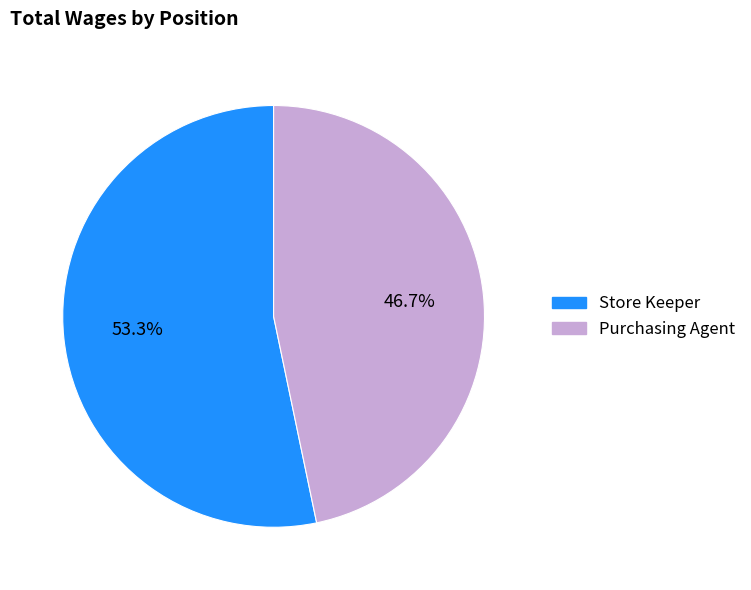

Which has a higher value, Store Keeper or Purchasing Agent?

Store Keeper